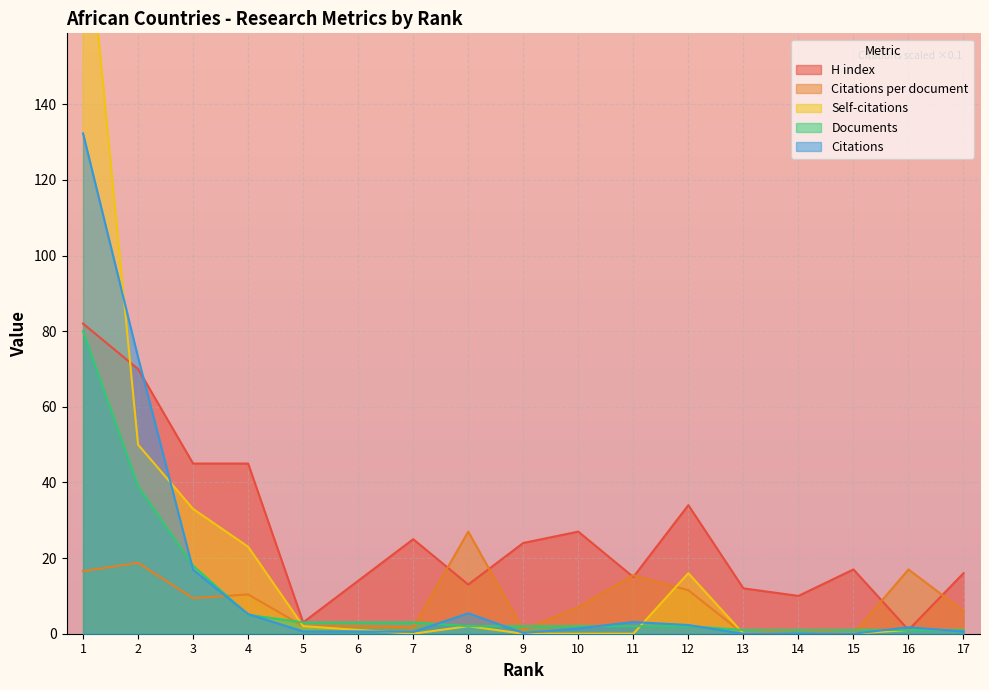

List the series in order of their peak value, highest first.

Self-citations, Citations, H index, Documents, Citations per document